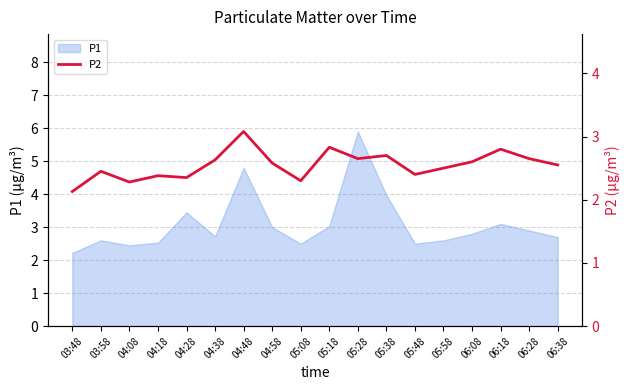

Reading right to left, what are all the values shown in this chart?

06:38=2.5	06:28=2.6	06:18=2.8	06:08=2.6	05:58=2.5	05:48=2.4	05:38=2.7	05:28=2.6	05:18=2.8	05:08=2.3	04:58=2.6	04:48=3.1	04:38=2.6	04:28=2.4	04:18=2.4	04:08=2.3	03:58=2.5	03:48=2.1